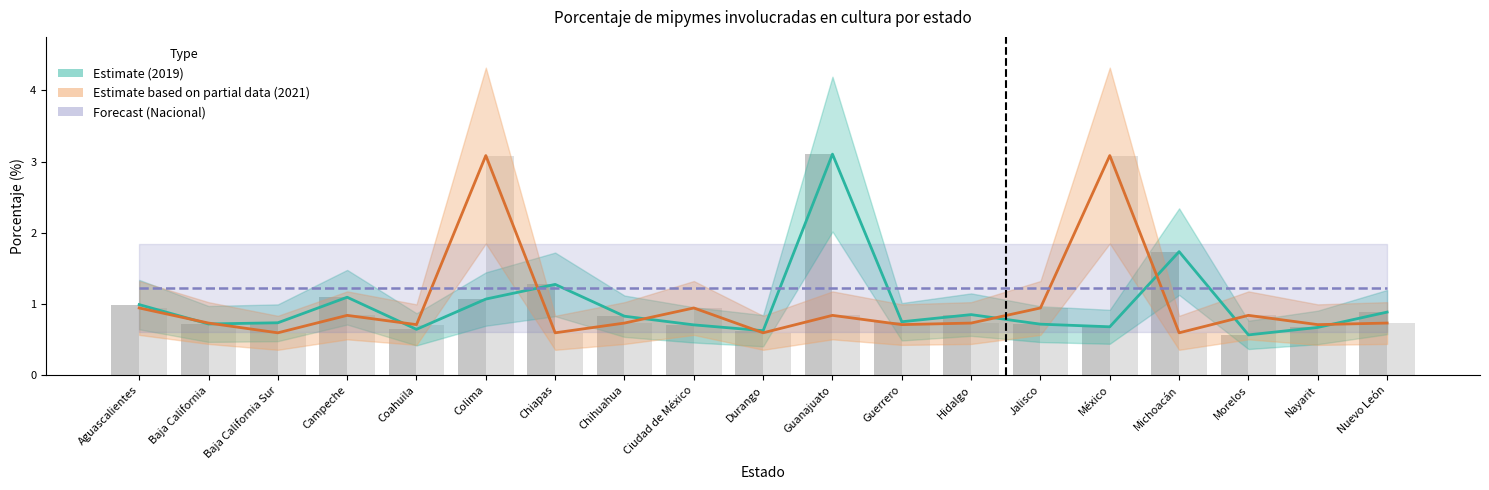

What is the value of the 2019 raw bar at the 10th from the left?

0.6